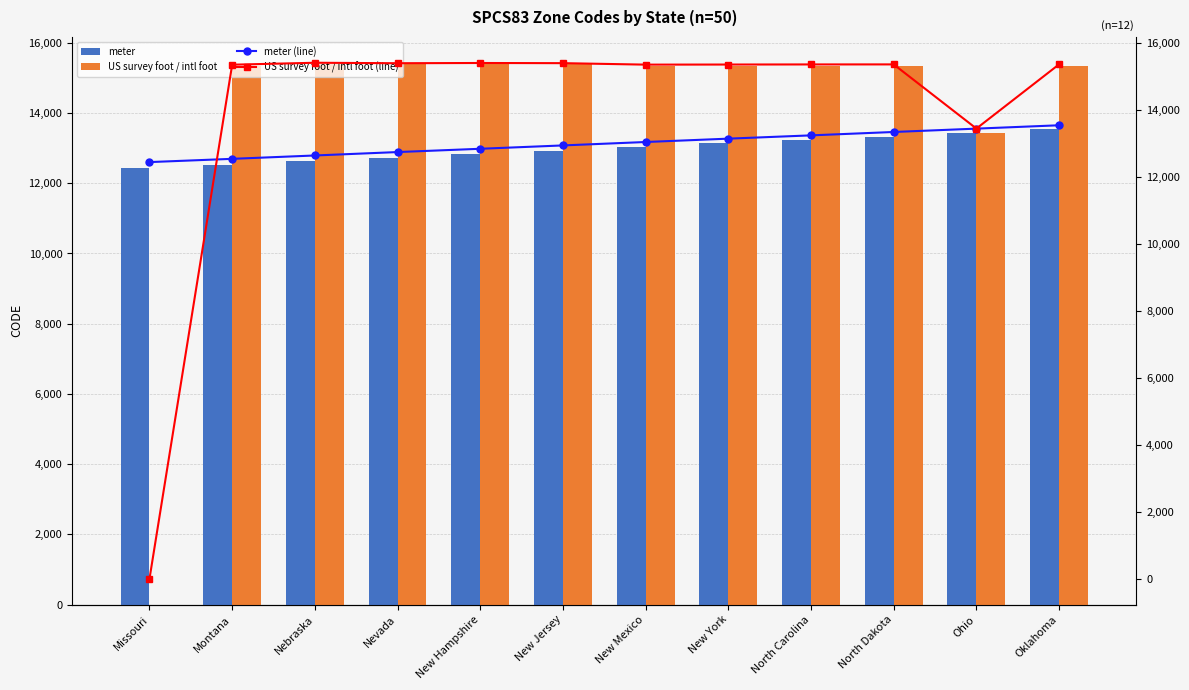

Which has a higher value, Nebraska or Missouri?

Nebraska